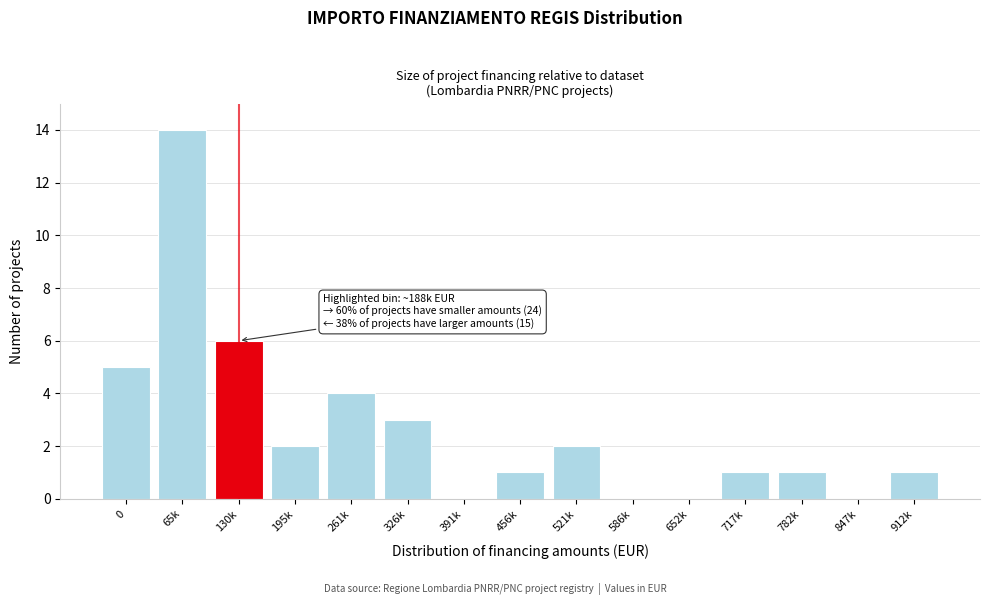

Reading left to right, what are all the values shown in this chart?

0=5	65k=14	130k=6	195k=2	261k=4	326k=3	391k=0	456k=1	521k=2	586k=0	652k=0	717k=1	782k=1	847k=0	912k=1